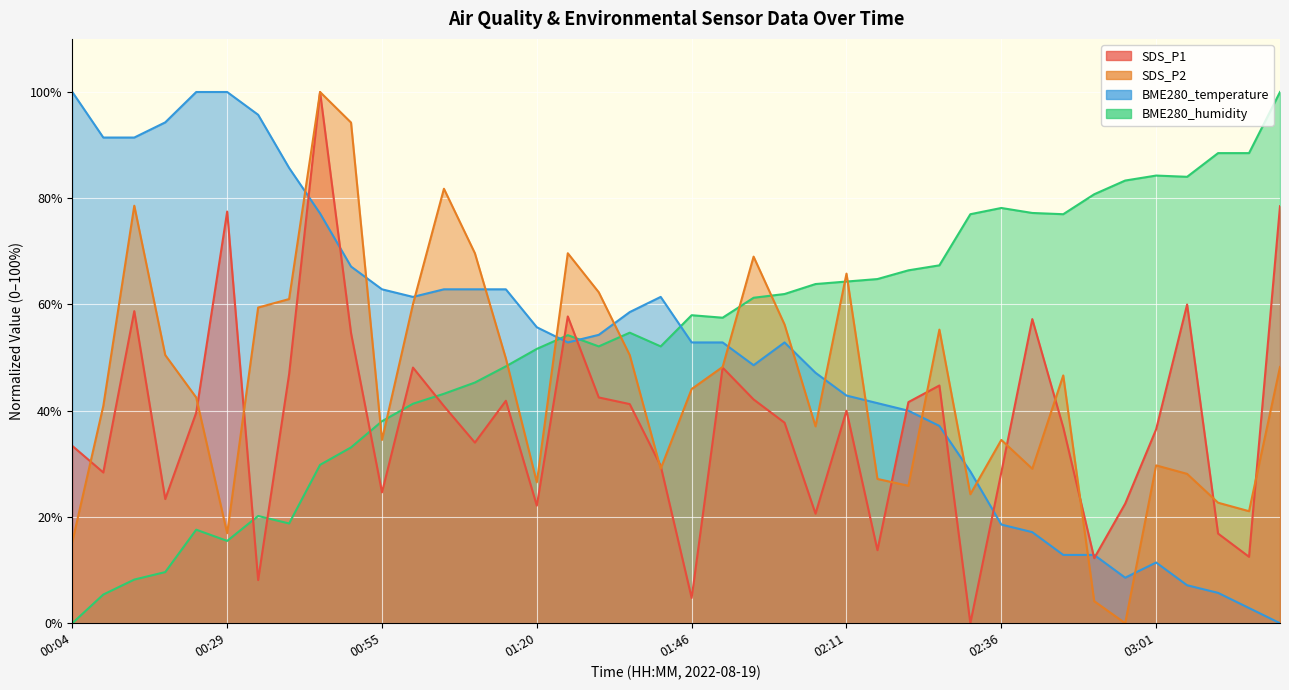

Which category has the lowest value in the SDS_P2 series?

02:56